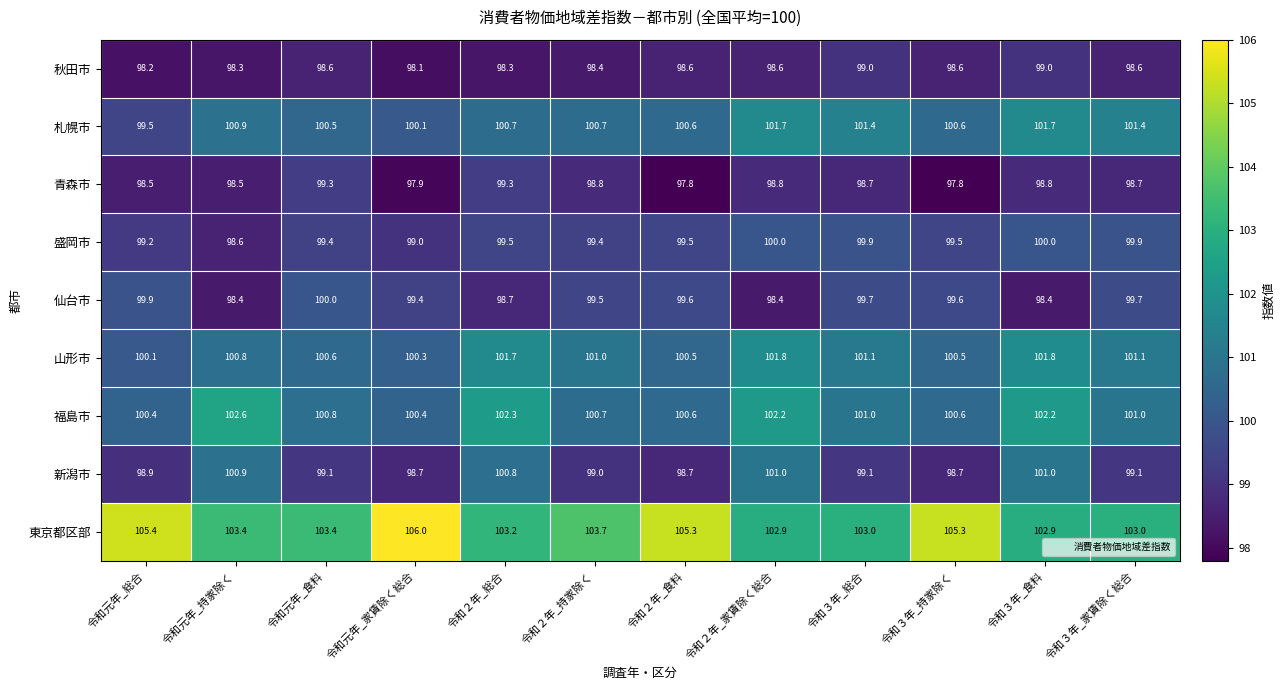

How many distinct data groups are displayed?

9